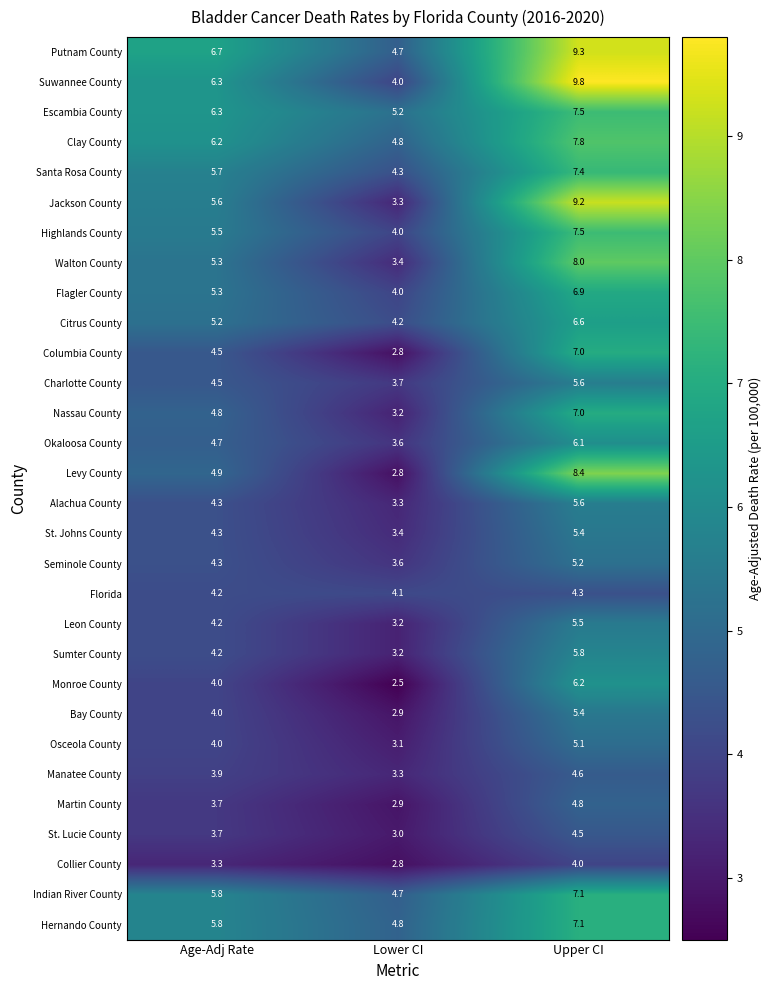

Where does the Collier County series first go above 3?

Age-Adj Rate